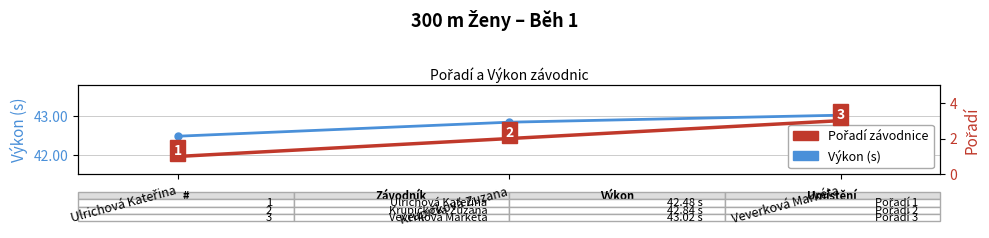

What is the value of the Výkon (s) point at the 1st from the left?

42.5